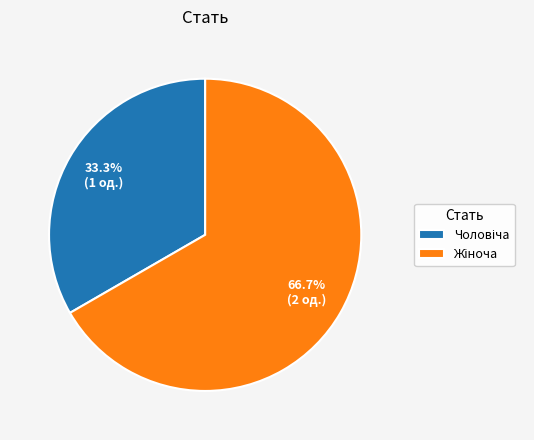

Is there a majority slice in this chart?

Yes